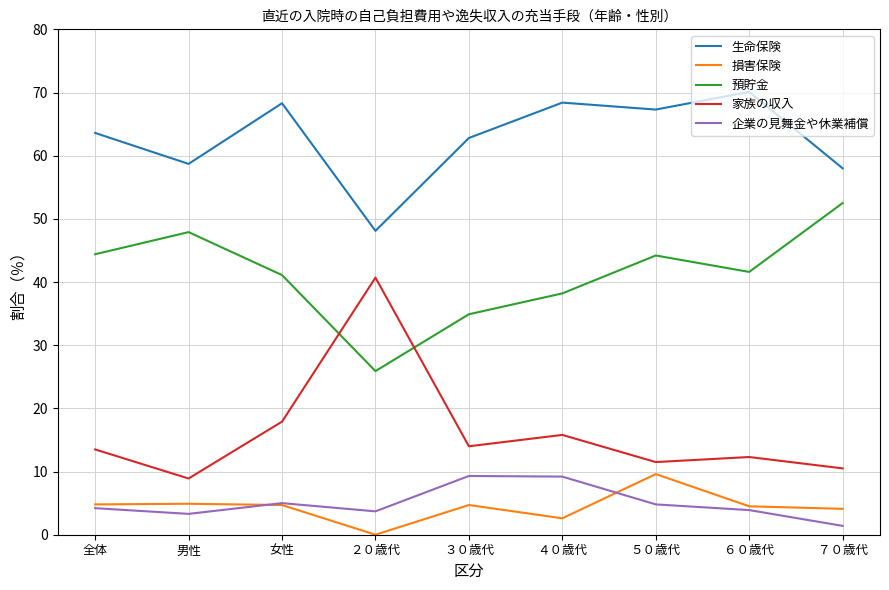

At how many categories does at least one series exceed 8?

9